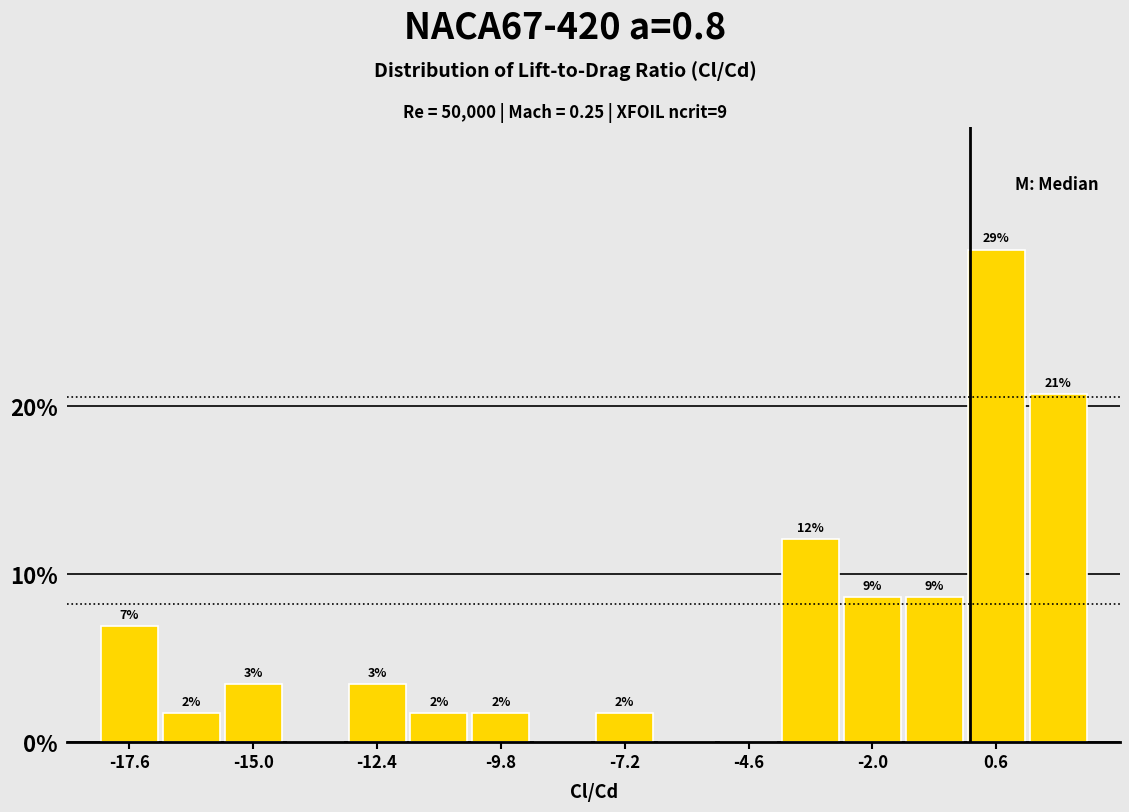

Around what value on the x-axis is the tallest bar? Give the approximate position of its centre, as read against the axis.

0.5